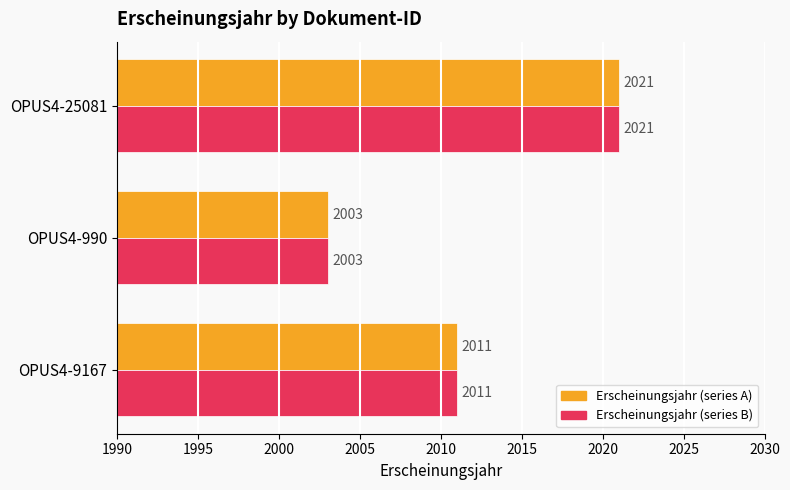

Which category has the highest value across all series?

OPUS4-25081